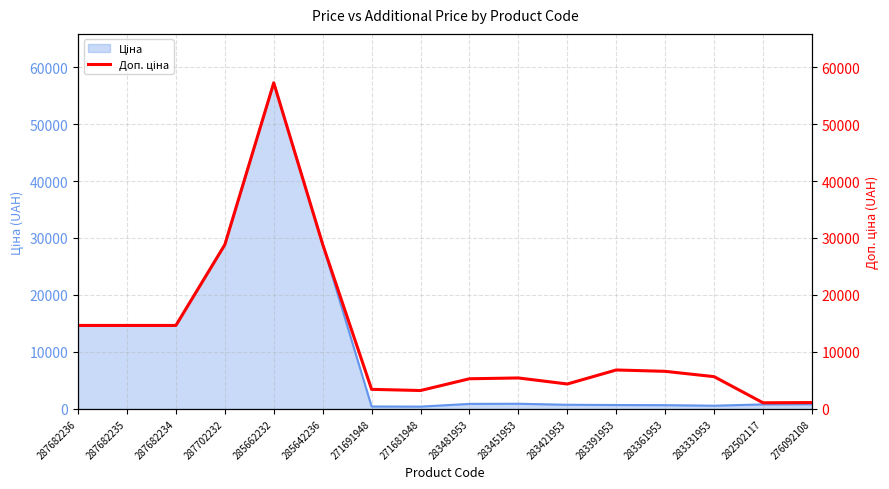

What is the label of the 13th point from the left?

283361953